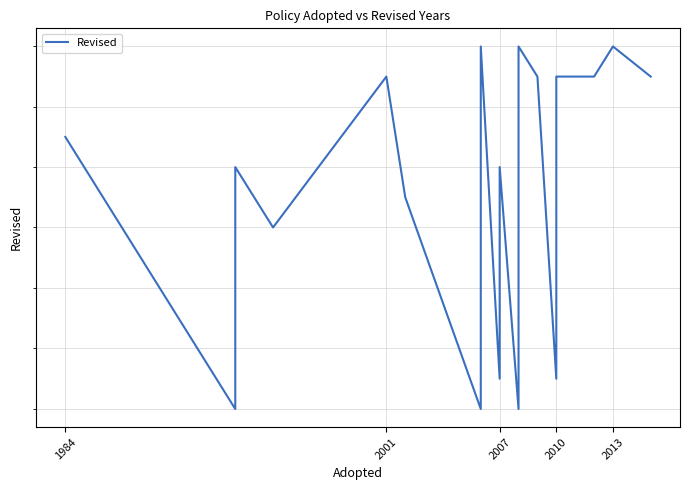

How many lines are shown in the chart?

1